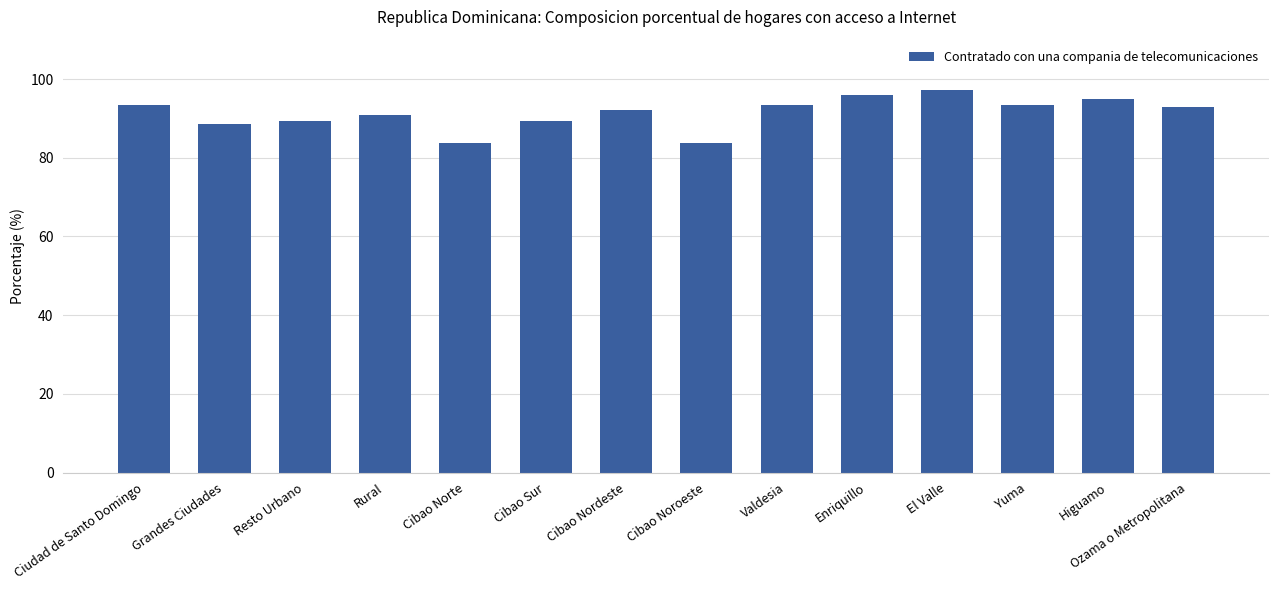

Count the number of data series in this chart.

1